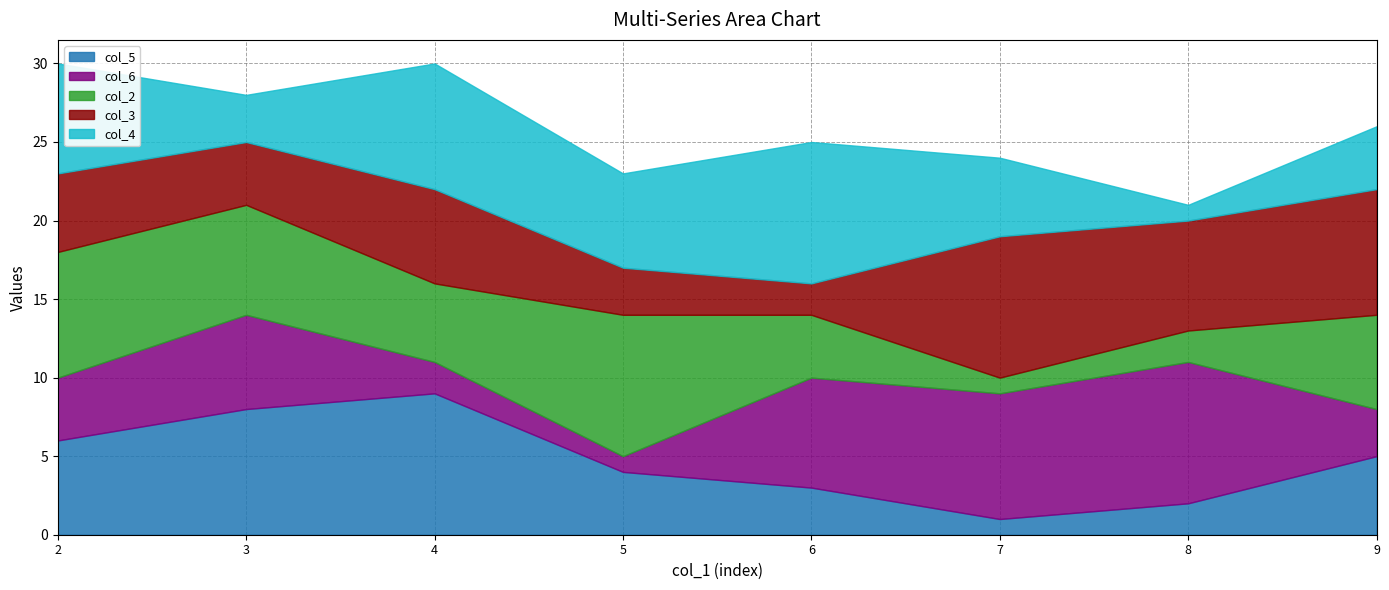

Which label corresponds to the largest value in the chart?

4